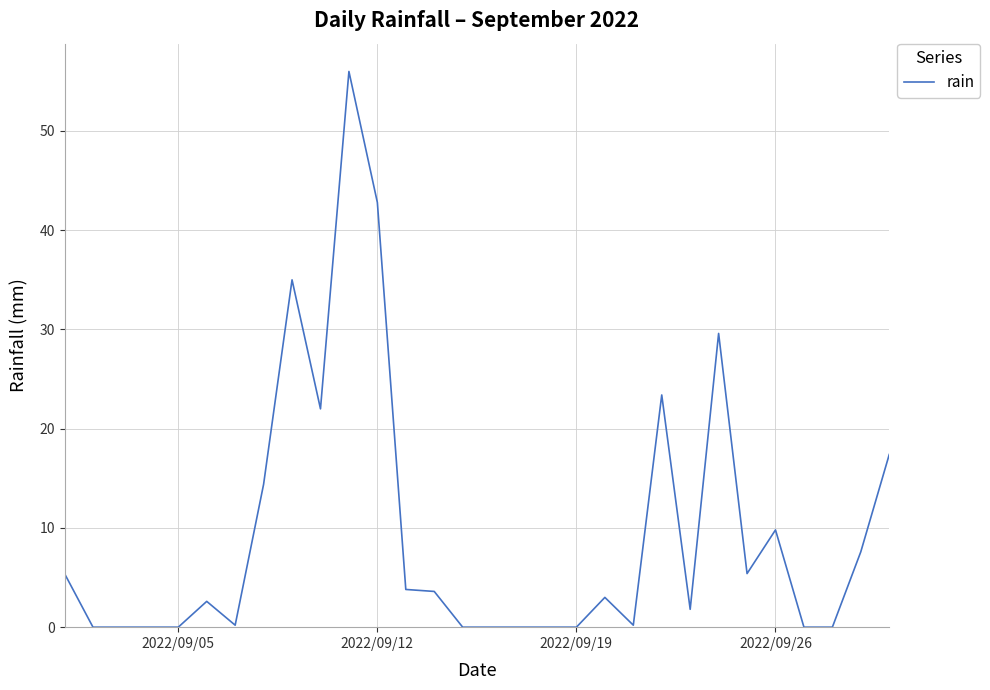

What is the greatest value displayed?

56.0